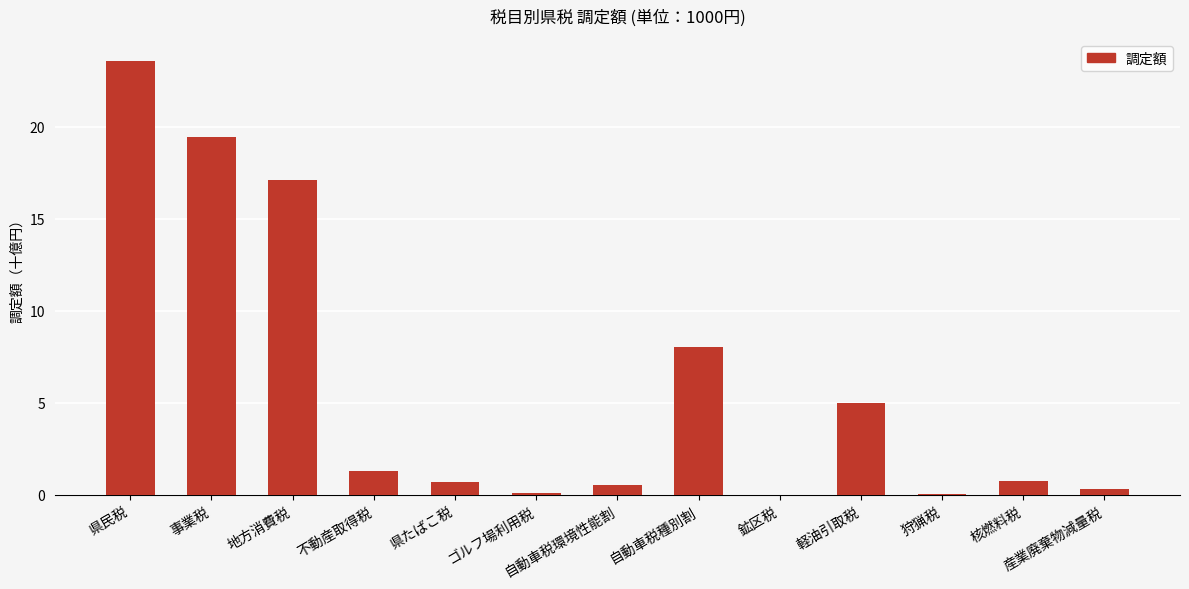

True or false: the data shows 31.5 at 事業税.

False